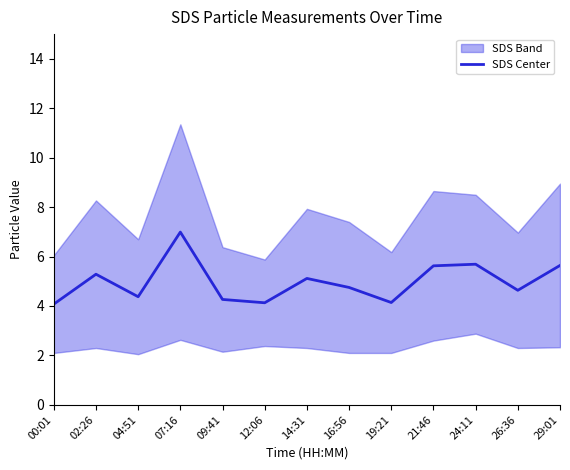

Reading left to right, extract all data points from this chart.

00:01=4.1	02:26=5.3	04:51=4.4	07:16=7.0	09:41=4.3	12:06=4.1	14:31=5.1	16:56=4.8	19:21=4.1	21:46=5.6	24:11=5.7	26:36=4.6	29:01=5.6